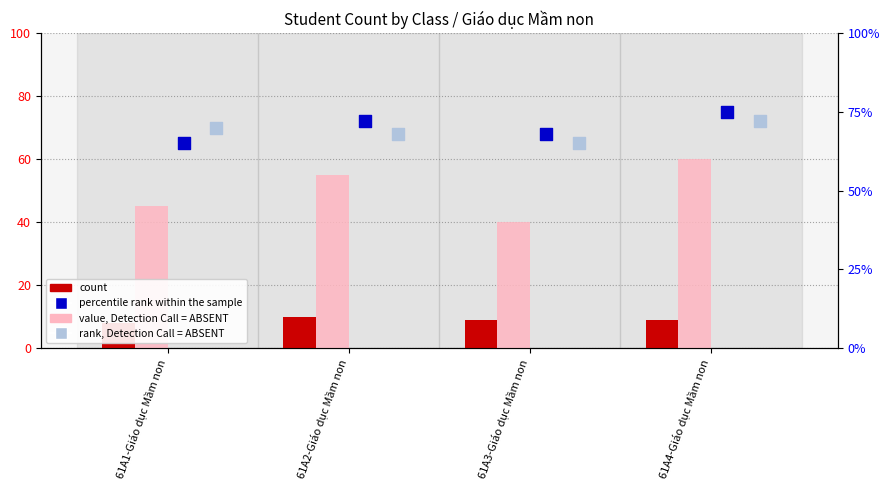

Is the value of percentile rank within the sample at 61A2-Giáo dục Mầm non greater than the value of value, Detection Call = ABSENT at 61A3-Giáo dục Mầm non?

Yes